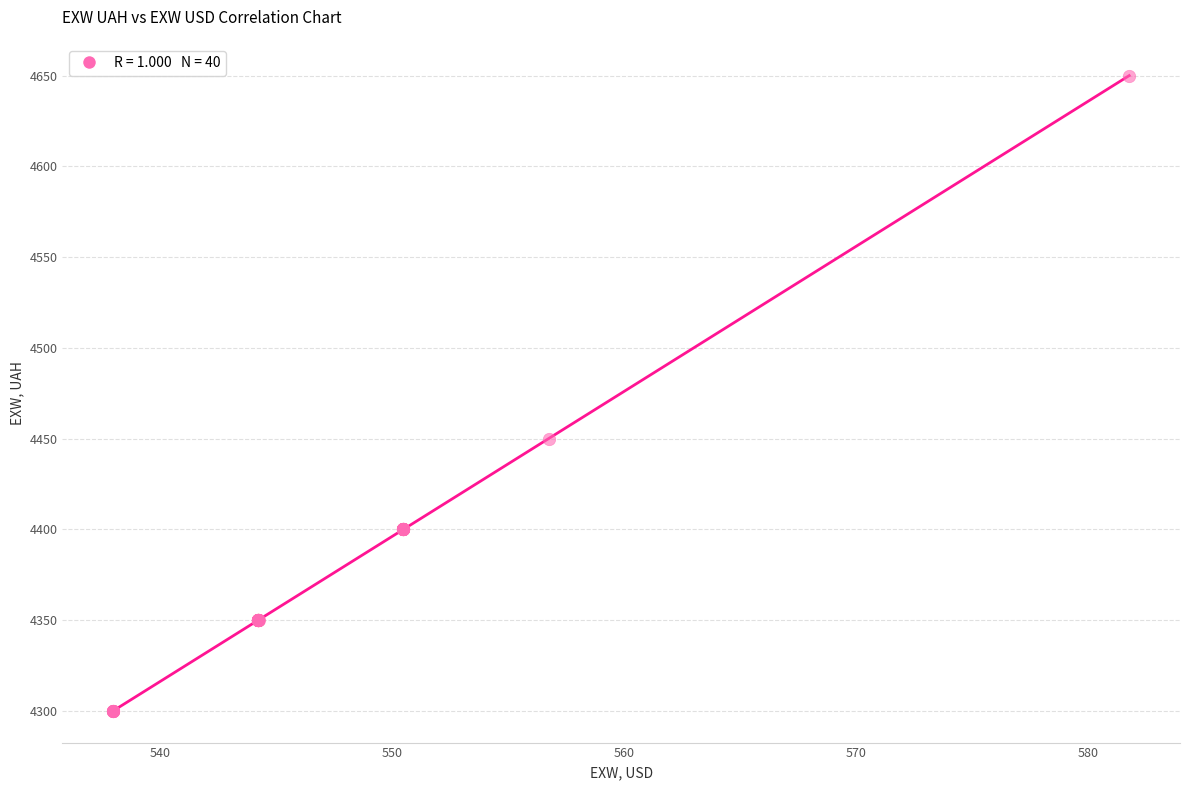

What Y value in the scatter plot is closest to 4475?

4450